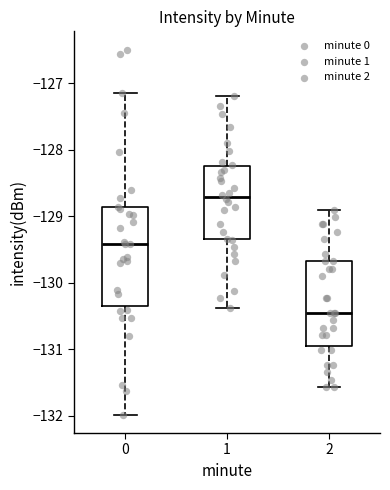

Which box has the highest median line?

1